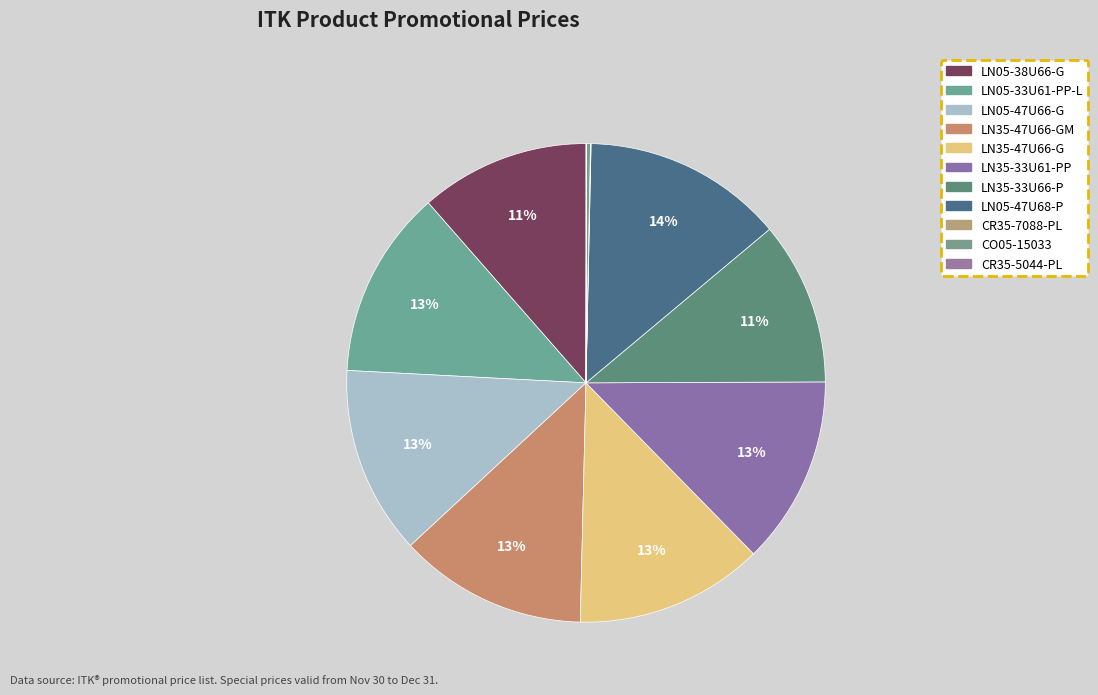

How many segments does this pie chart have?

11